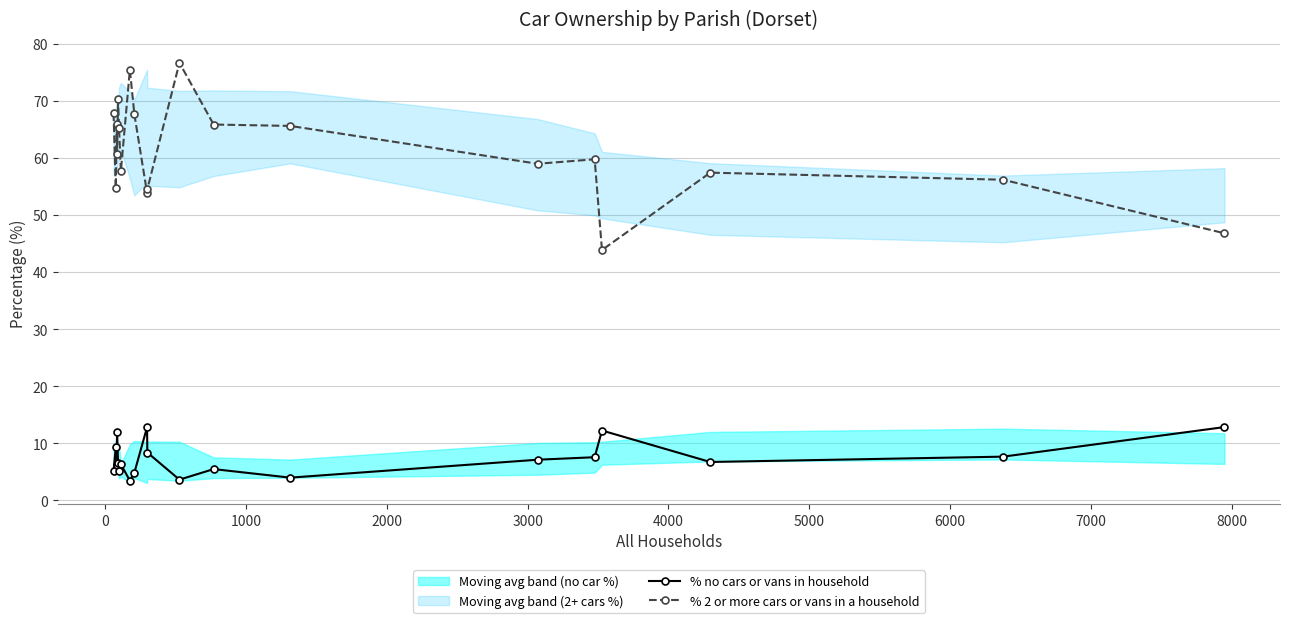

What is the value of the % 2 or more cars or vans in a household point at the 2nd from the left?

54.7